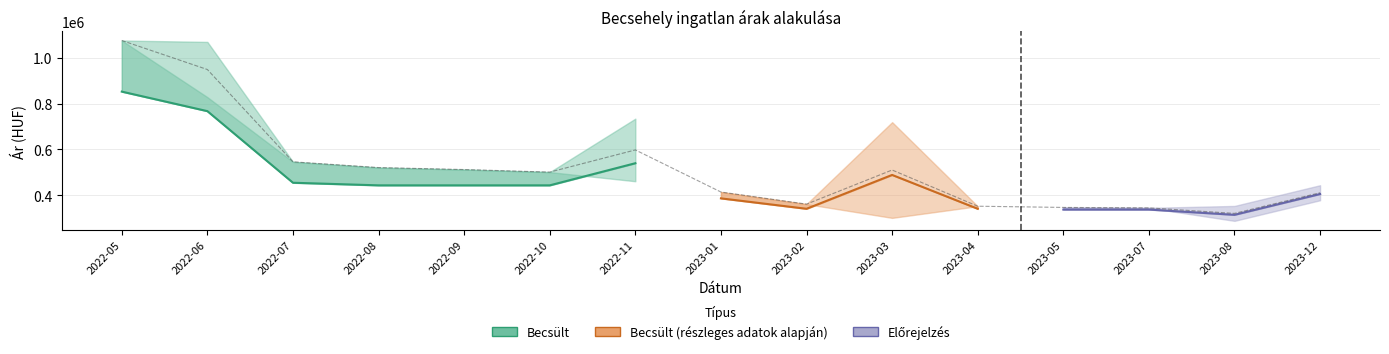

The Átlagos négyzetméter ár series shows 337500 at 2023-07. True or false?

True